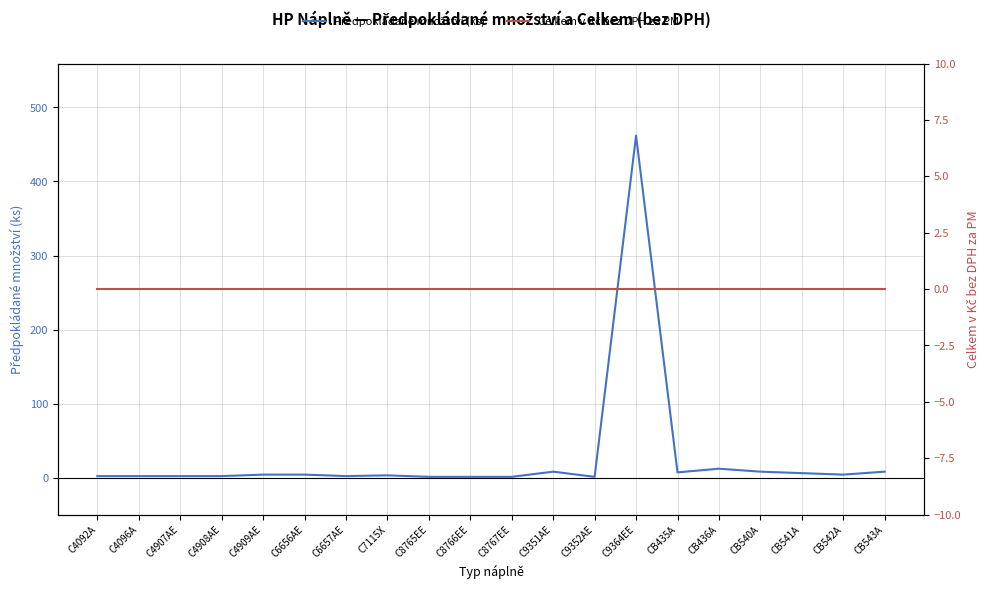

How many categories are shown in the chart?

20